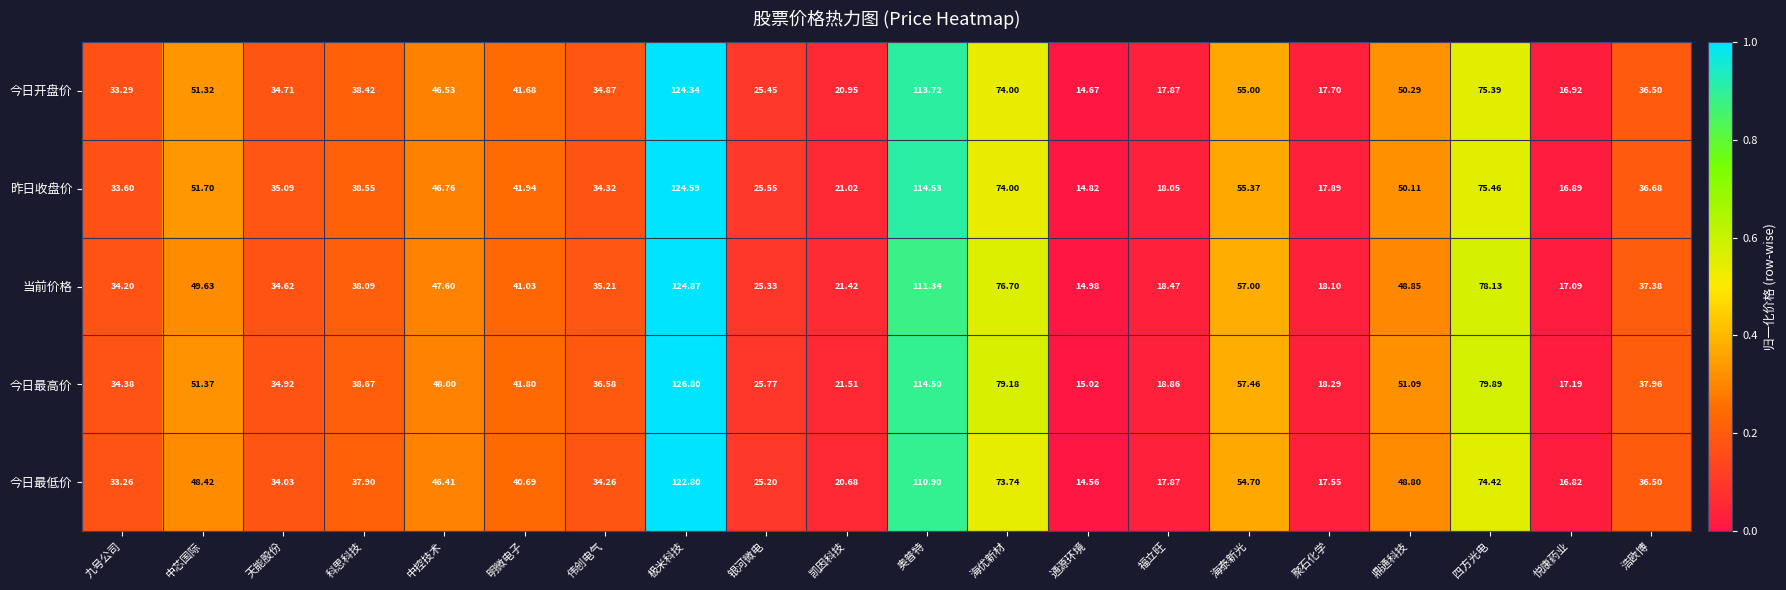

Where does the 当前价格 series first go above 38?

中芯国际